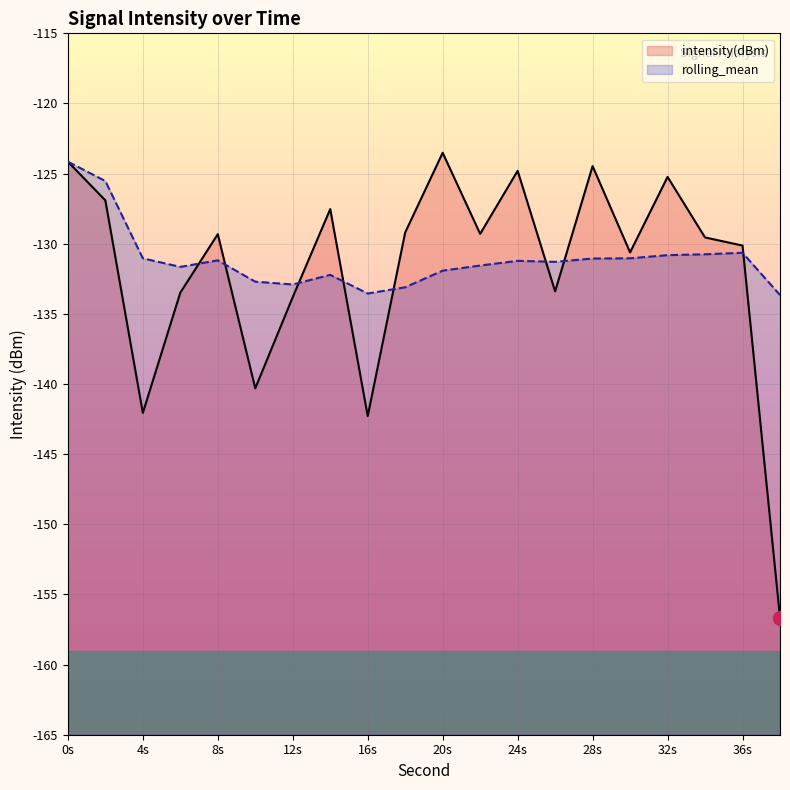

What is the spread (max minus min) of values at 2?

1.4